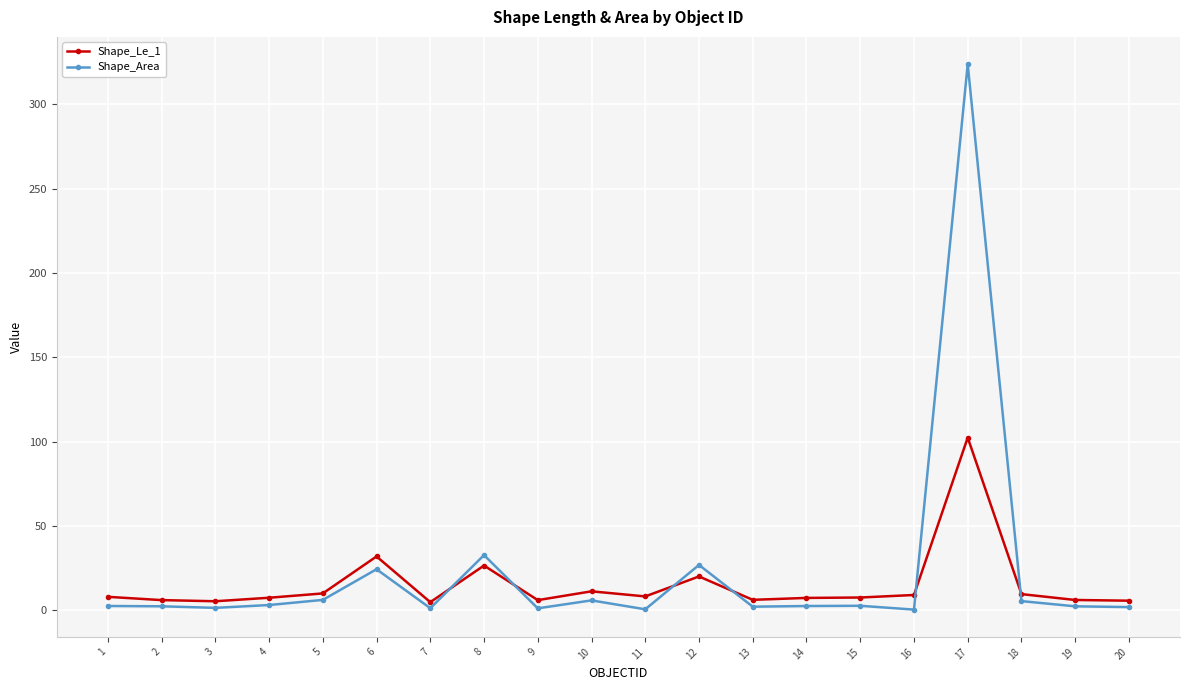

True or false: Shape_Le_1 has more than 1 interior local peaks.

True